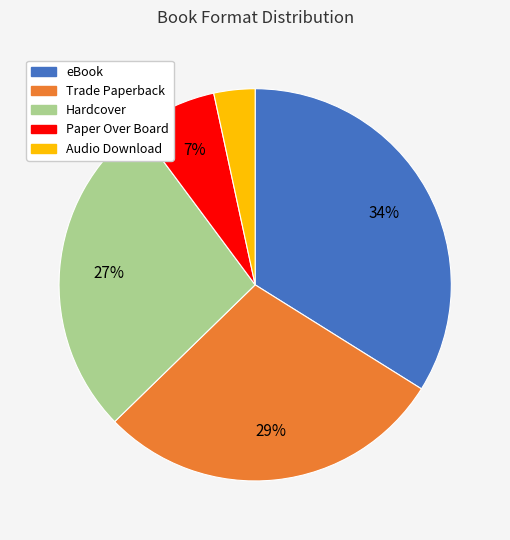

To the nearest percent, what is the combined percentage of eBook and Hardcover?

61%